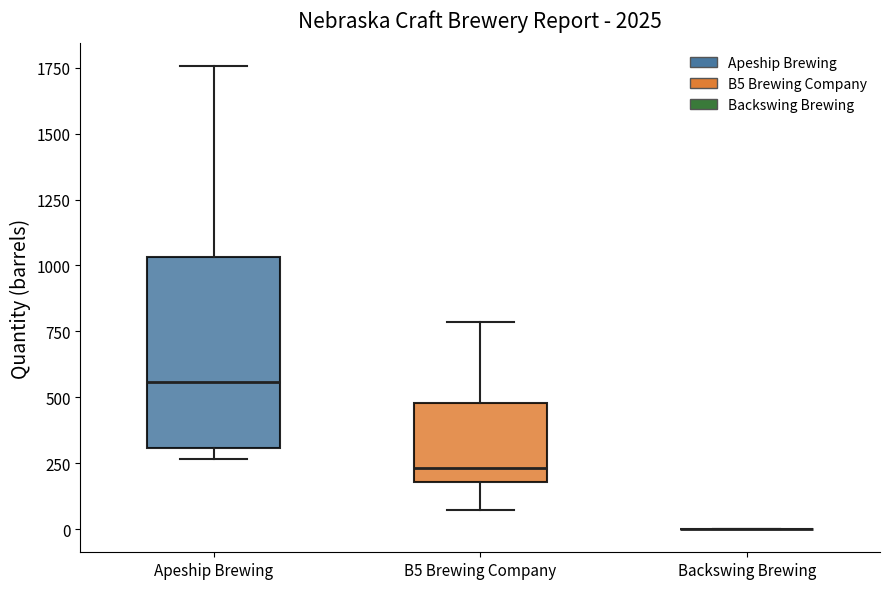

Reading left to right, read every box against the y-axis: the position of its median line, the range the box covers, and the ends of its whiskers. The values are not printed on the chart, so give them approximately, as read against the axis.

Apeship Brewing: median 550, box 300 to 1050, whiskers 250 to 1750
B5 Brewing Company: median 250, box 200 to 500, whiskers 50 to 800
Backswing Brewing: box collapsed to a line at 0, whiskers 0 to 0